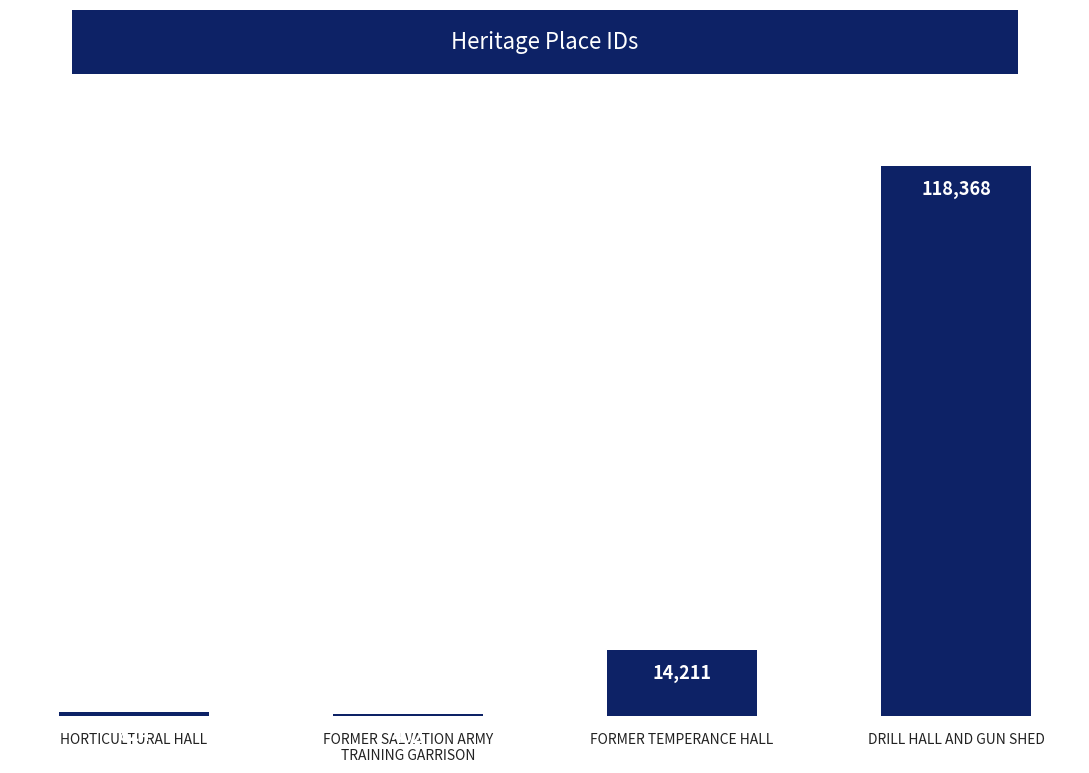

What is the difference between the values at DRILL HALL AND GUN SHED and FORMER SALVATION ARMY
TRAINING GARRISON?

117966